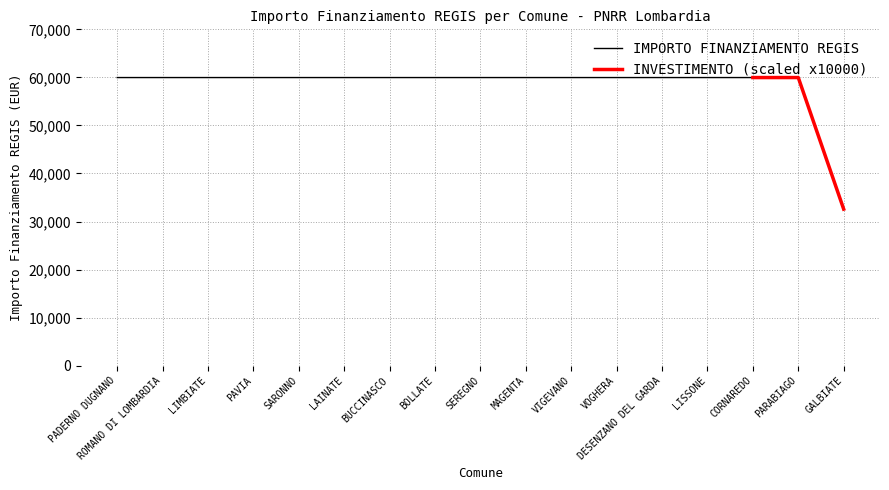

What is the label of the 6th point from the right?

VOGHERA